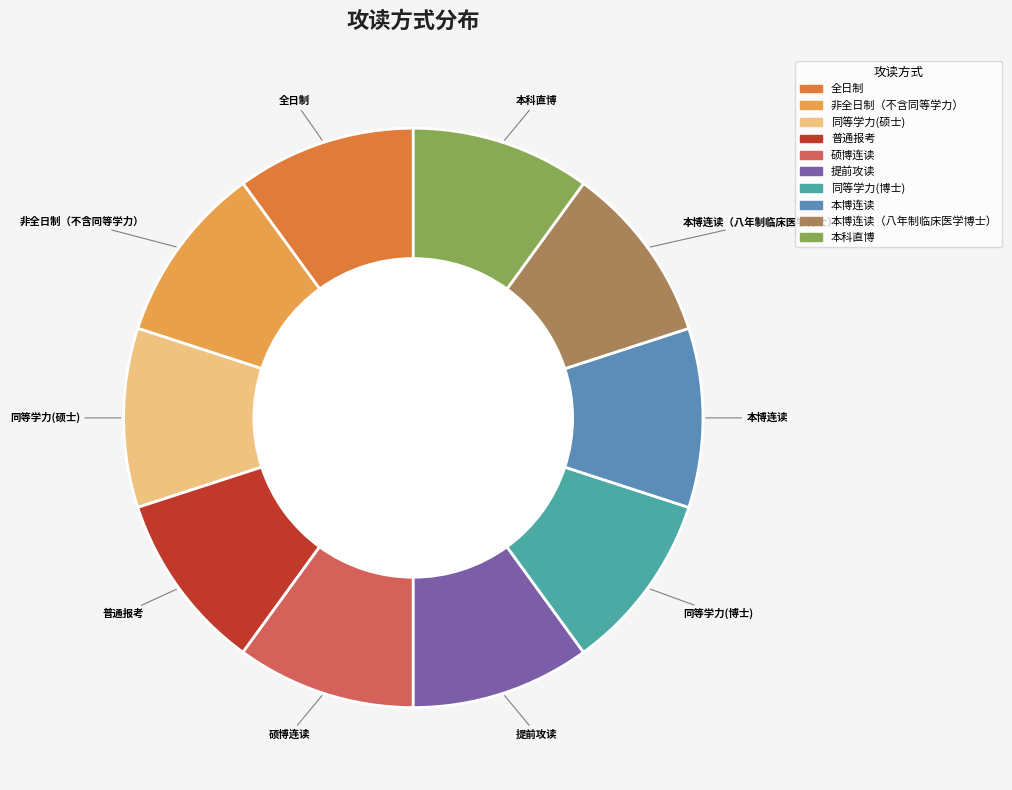

The 全日制 slice represents 1% of the pie. True or false?

False